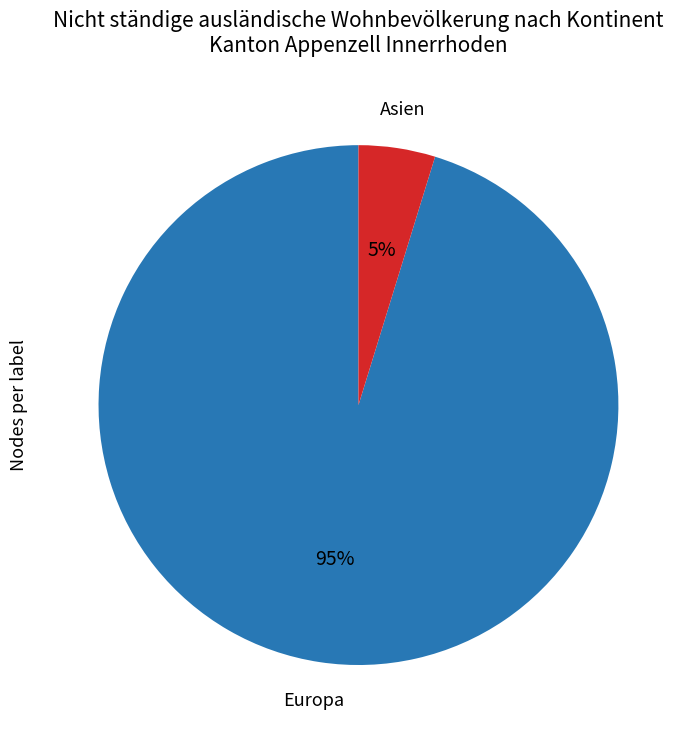

How many segments does this pie chart have?

2